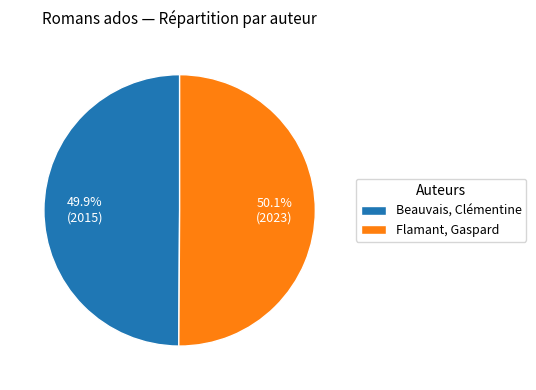

To the nearest percent, what percentage of the pie is Beauvais, Clémentine?

50%